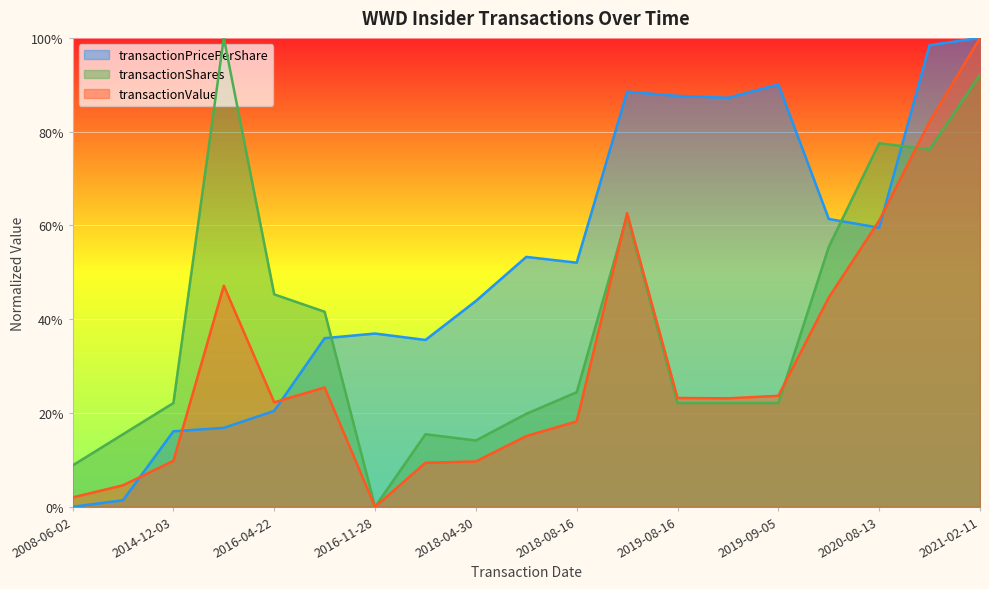

Reading right to left, what are all the values shown in this chart?

transactionPricePerShare: 2021-02-11=1.0	2020-11-24=1.0	2020-08-13=0.6	2020-08-11=0.6	2019-09-05=0.9	2019-08-22=0.9	2019-08-16=0.9	2019-05-02=0.9	2018-08-16=0.5	2018-08-14=0.5	2018-04-30=0.4	2017-05-17=0.4	2016-11-28=0.4	2016-11-18=0.4	2016-04-22=0.2	2015-05-26=0.2	2014-12-03=0.2	2011-12-01=0.0	2008-06-02=0.0
transactionShares: 2021-02-11=0.9	2020-11-24=0.8	2020-08-13=0.8	2020-08-11=0.6	2019-09-05=0.2	2019-08-22=0.2	2019-08-16=0.2	2019-05-02=0.6	2018-08-16=0.2	2018-08-14=0.2	2018-04-30=0.1	2017-05-17=0.2	2016-11-28=0.0	2016-11-18=0.4	2016-04-22=0.5	2015-05-26=1.0	2014-12-03=0.2	2011-12-01=0.2	2008-06-02=0.1
transactionValue: 2021-02-11=1.0	2020-11-24=0.8	2020-08-13=0.6	2020-08-11=0.4	2019-09-05=0.2	2019-08-22=0.2	2019-08-16=0.2	2019-05-02=0.6	2018-08-16=0.2	2018-08-14=0.2	2018-04-30=0.1	2017-05-17=0.1	2016-11-28=0.0	2016-11-18=0.3	2016-04-22=0.2	2015-05-26=0.5	2014-12-03=0.1	2011-12-01=0.0	2008-06-02=0.0